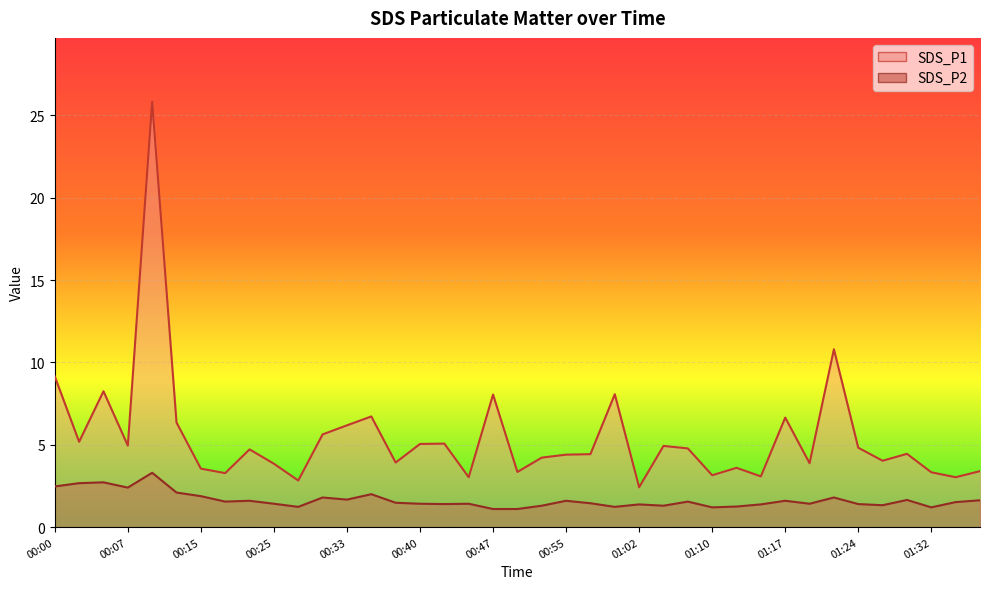

What is the difference between the SDS_P2 values at 01:07 and 01:10?

0.4